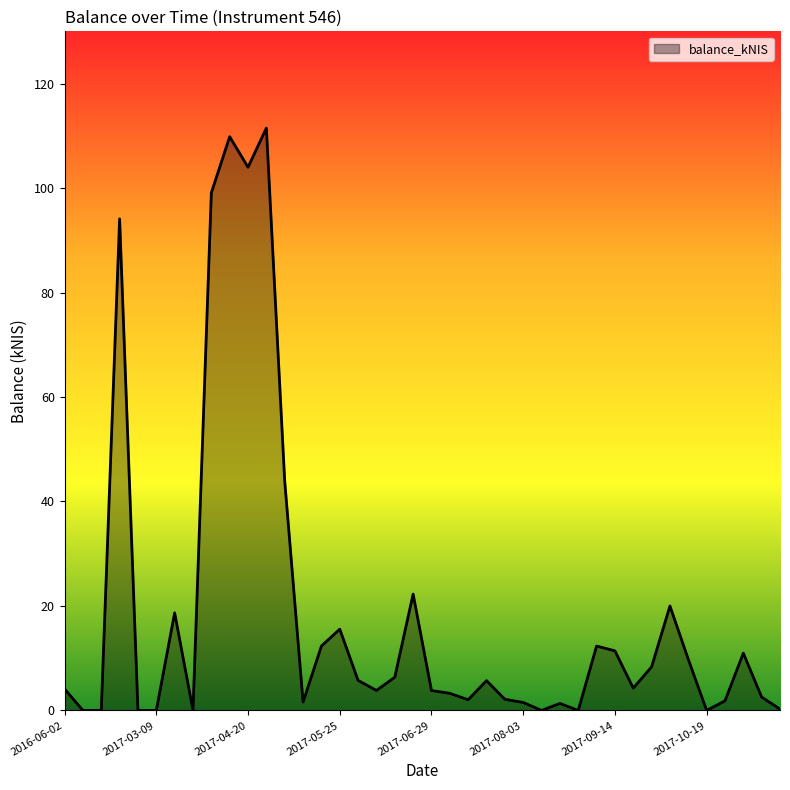

What is the difference between the maximum and minimum values?

111.5